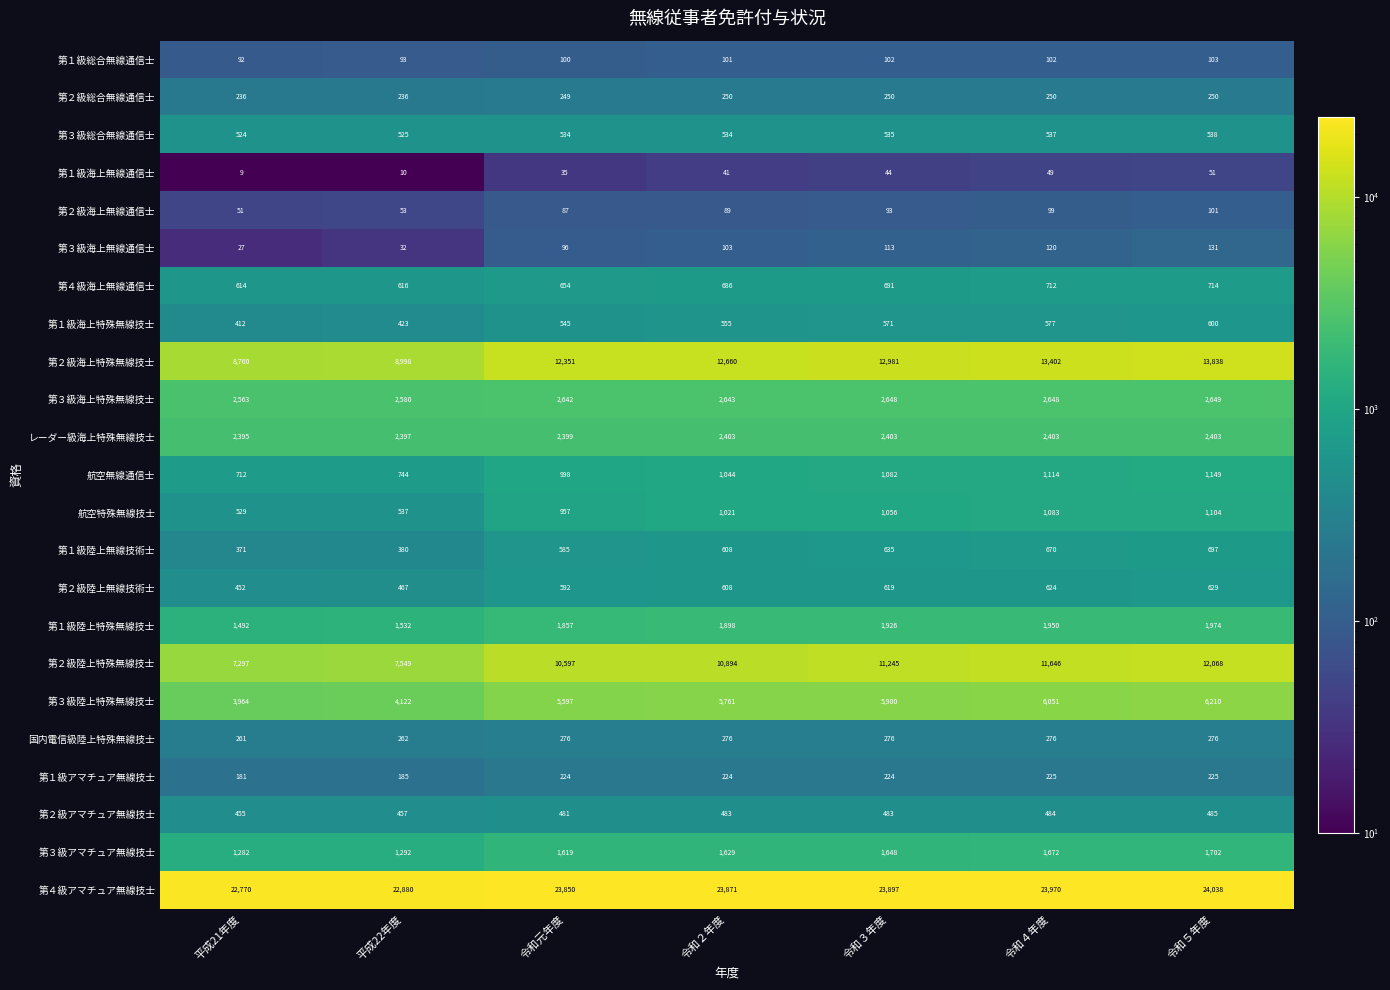

At how many categories does at least one series exceed 18645?

7